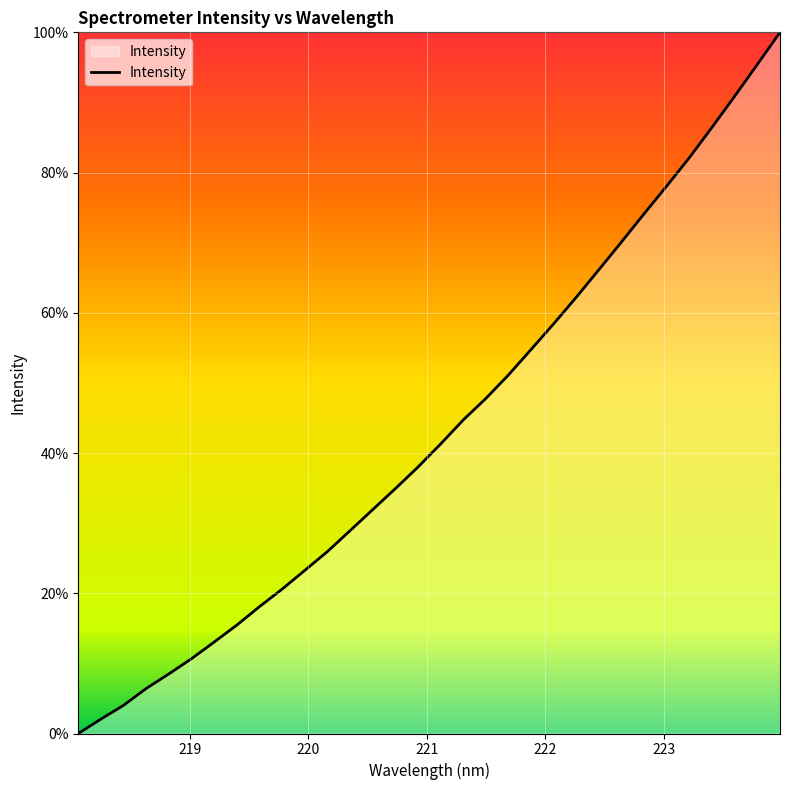

Count the number of values greater than 41.

16